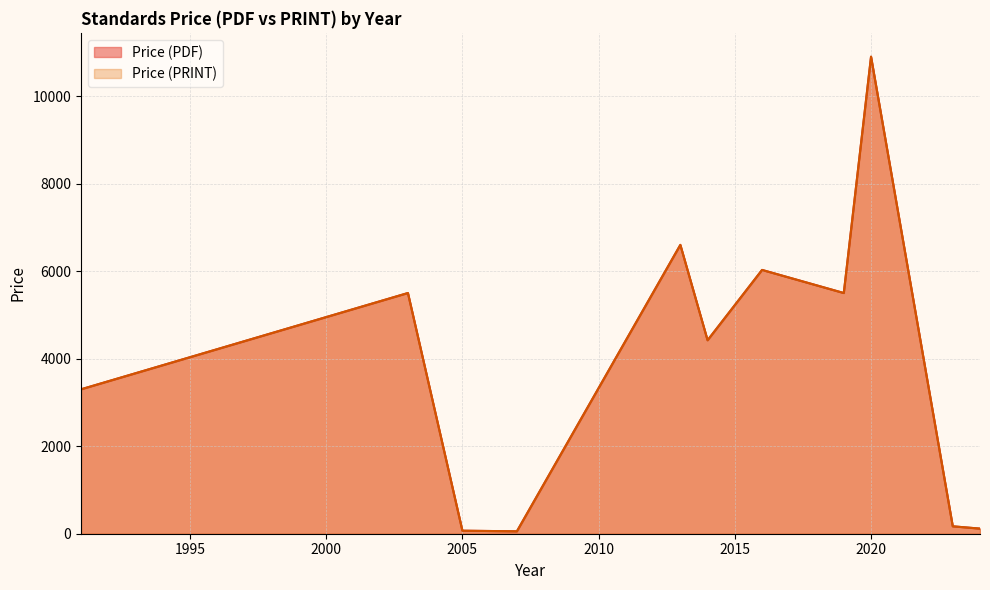

Is it true that Price (PRINT) equals 5.5 at 12?

False